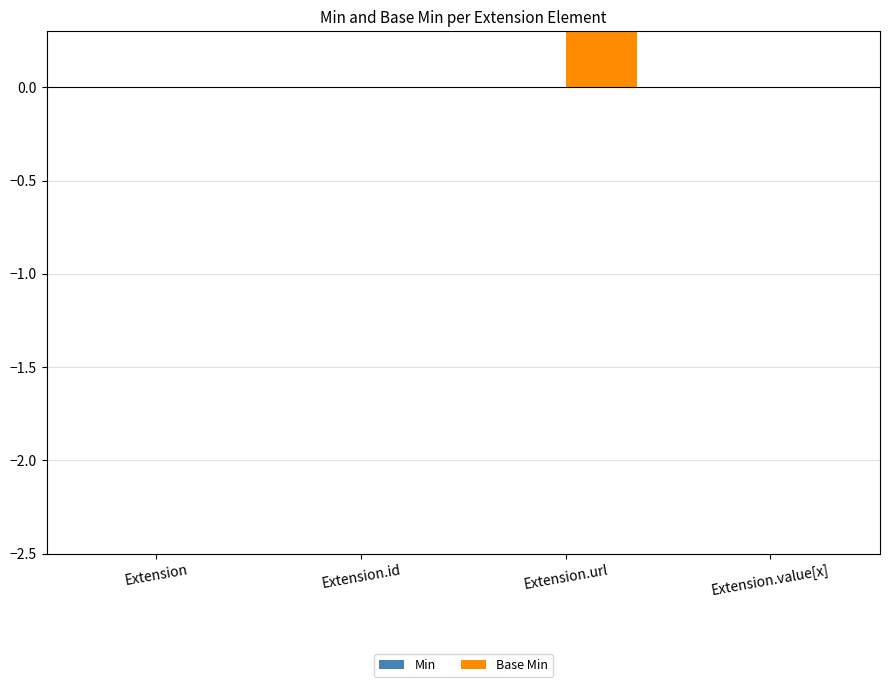

How many groups of bars are there?

4